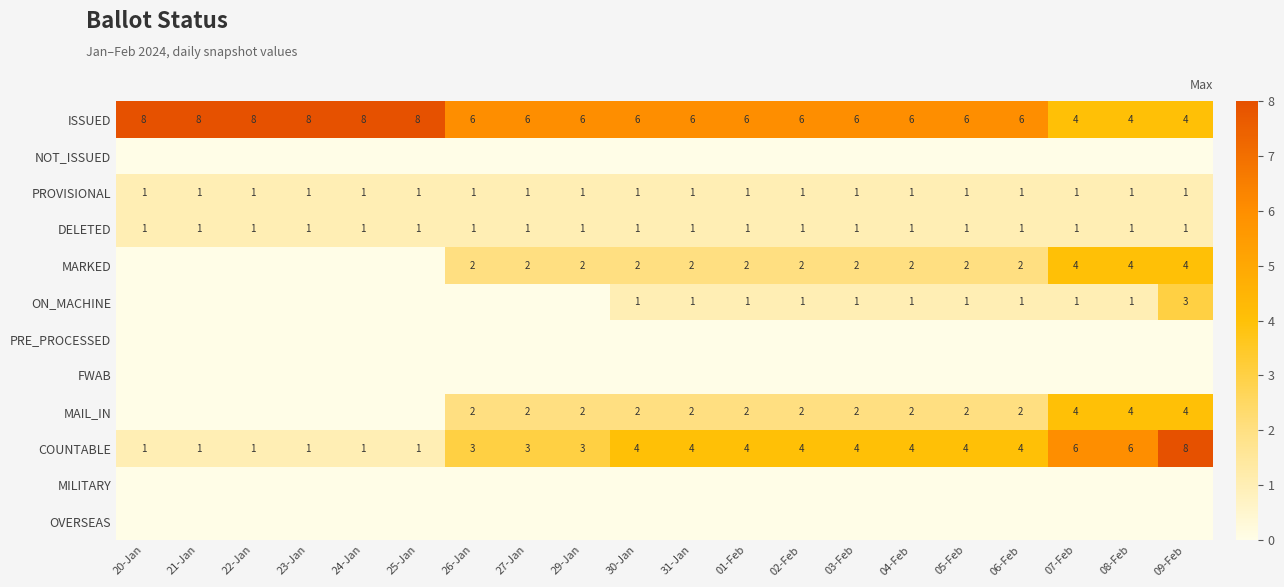

What is the sum of the COUNTABLE values at 06-Feb and 07-Feb?

10